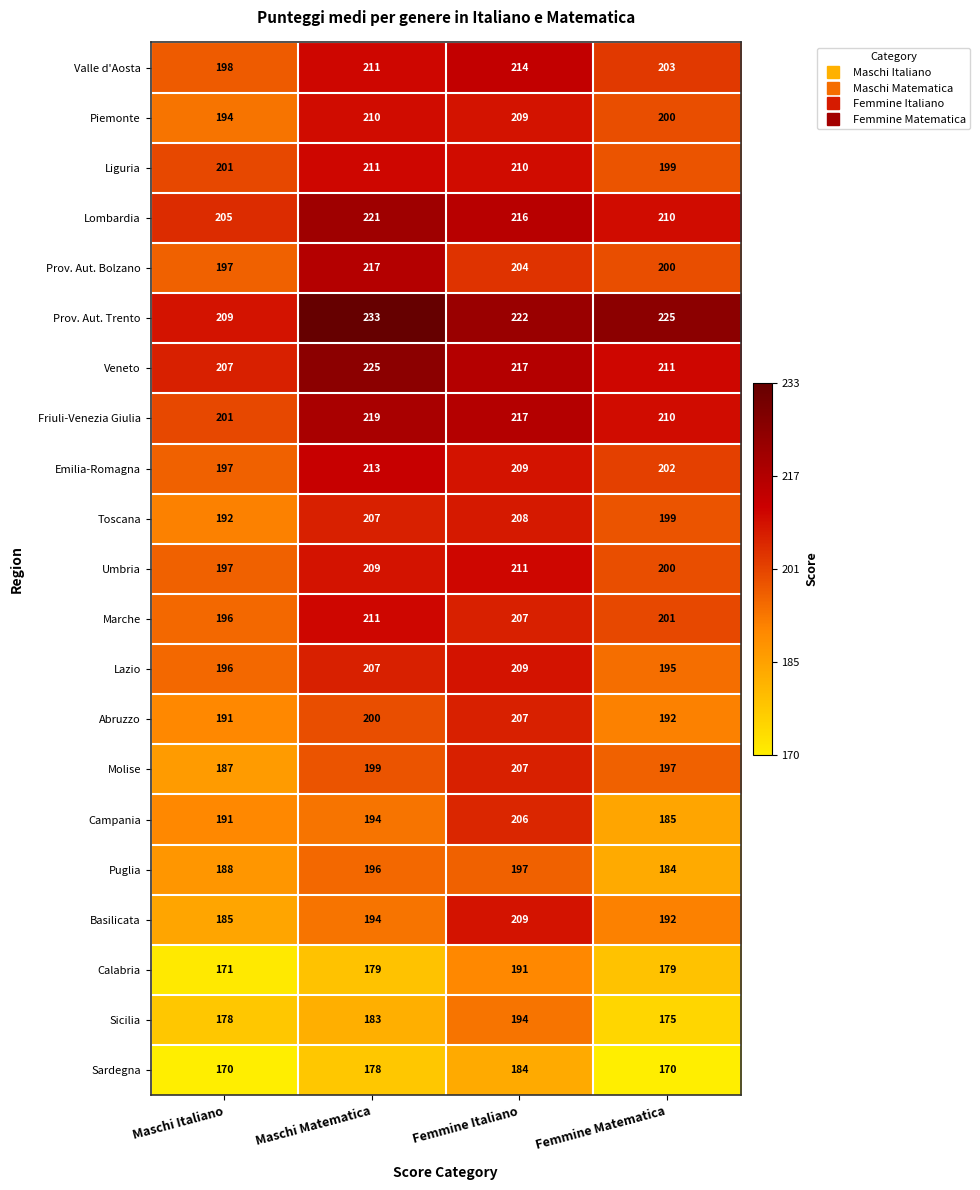

At how many categories does at least one series exceed 211?

3